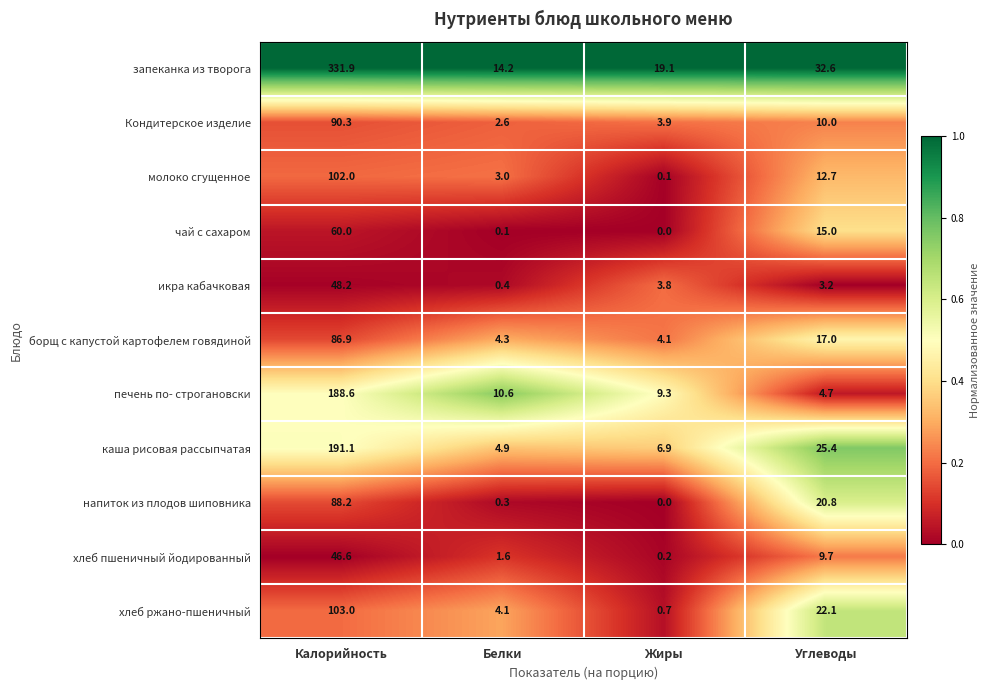

Which label corresponds to the smallest value in the chart?

Жиры